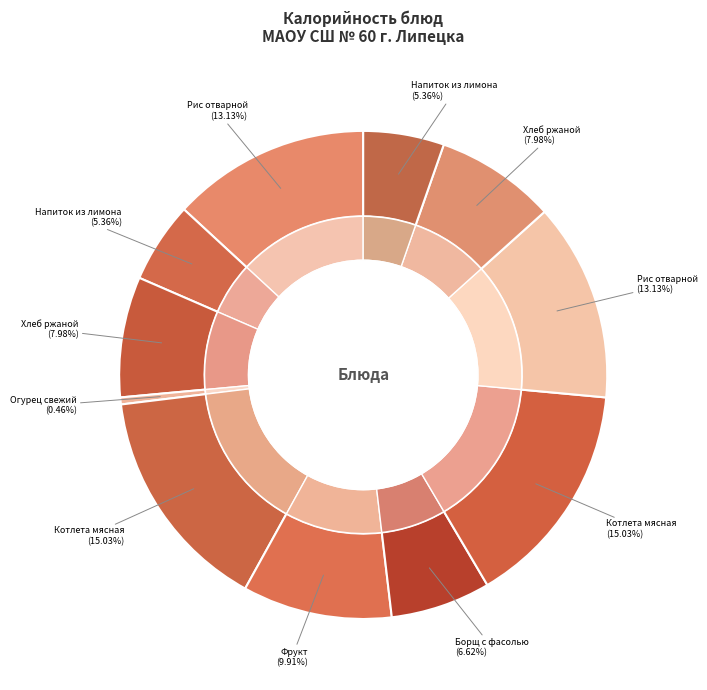

Combined, what portion of the pie is Напиток из лимона (Завтрак) and Борщ с фасолью?

12.0%